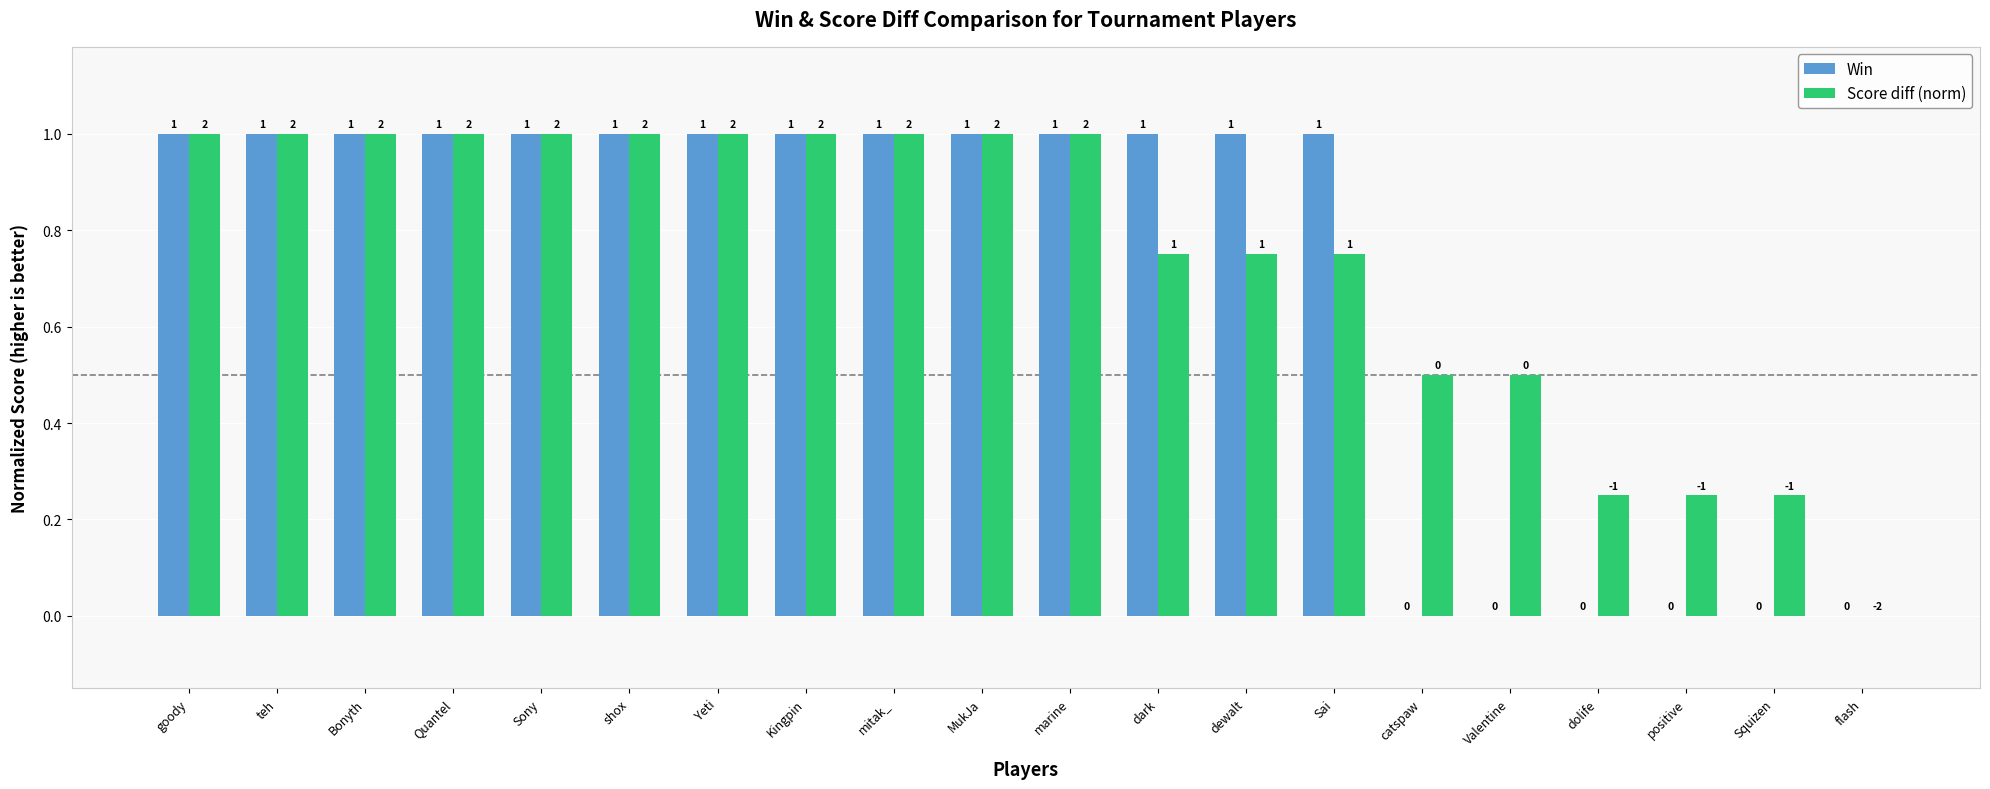

What is the highest value of the Score diff (norm) series?

1.0